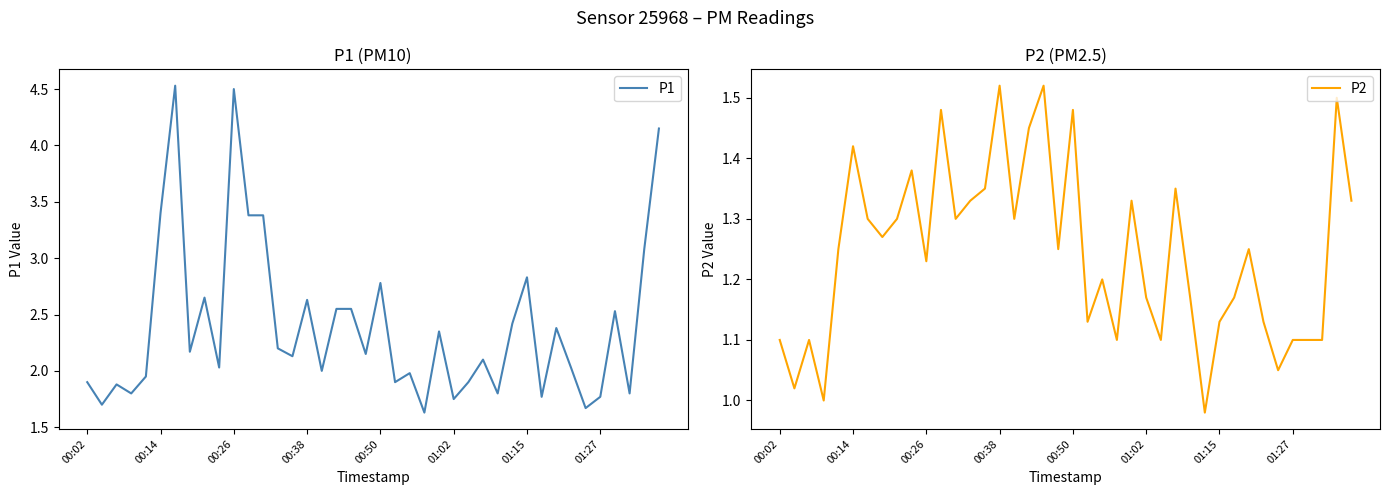

What are all the series names shown in the legend?

P1, P2